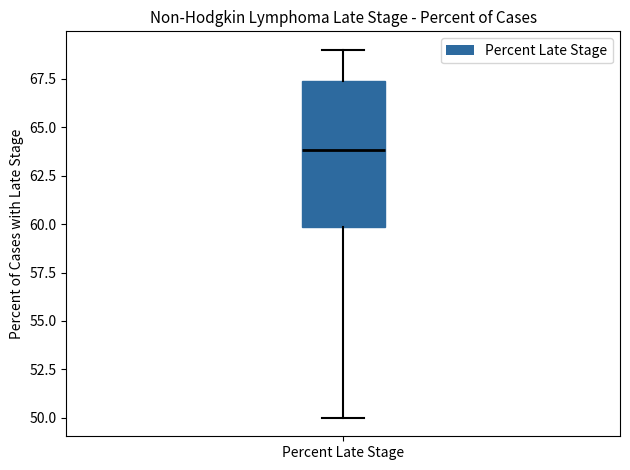

Where does the upper whisker of the box for Percent Late Stage end on the y-axis? The values are not printed on the chart, so give them approximately, as read against the axis.

69.0